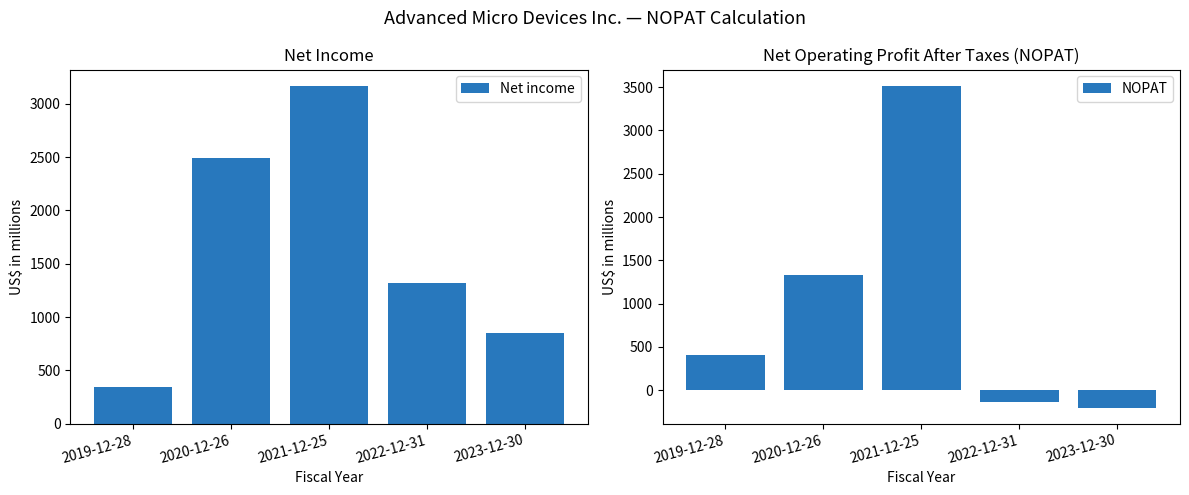

How many bars are there in total?

10